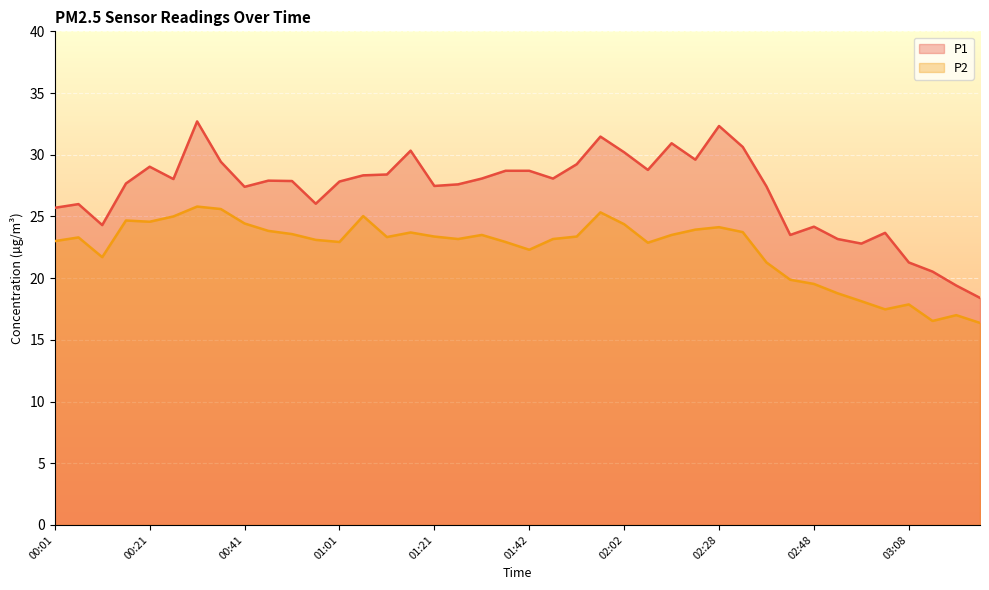

How many values in the P1 series exceed 27?

27